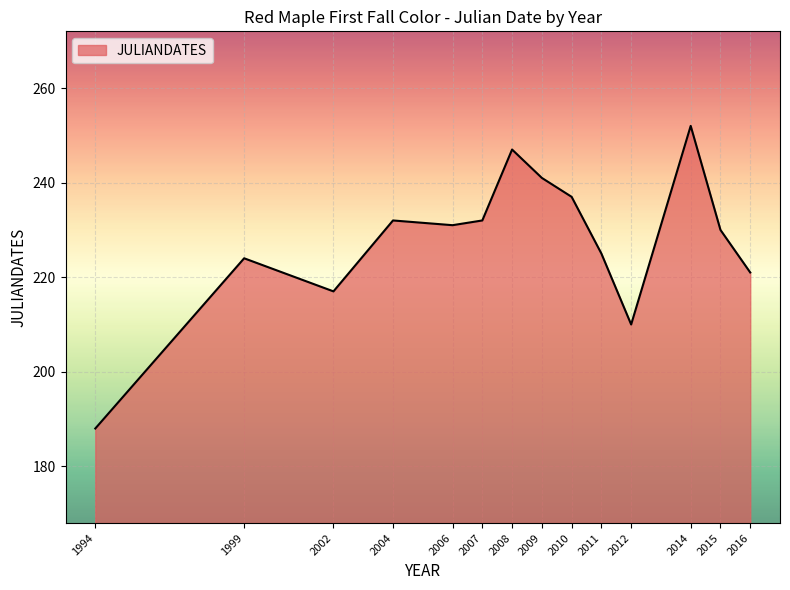

Which label corresponds to the largest value in the chart?

2014